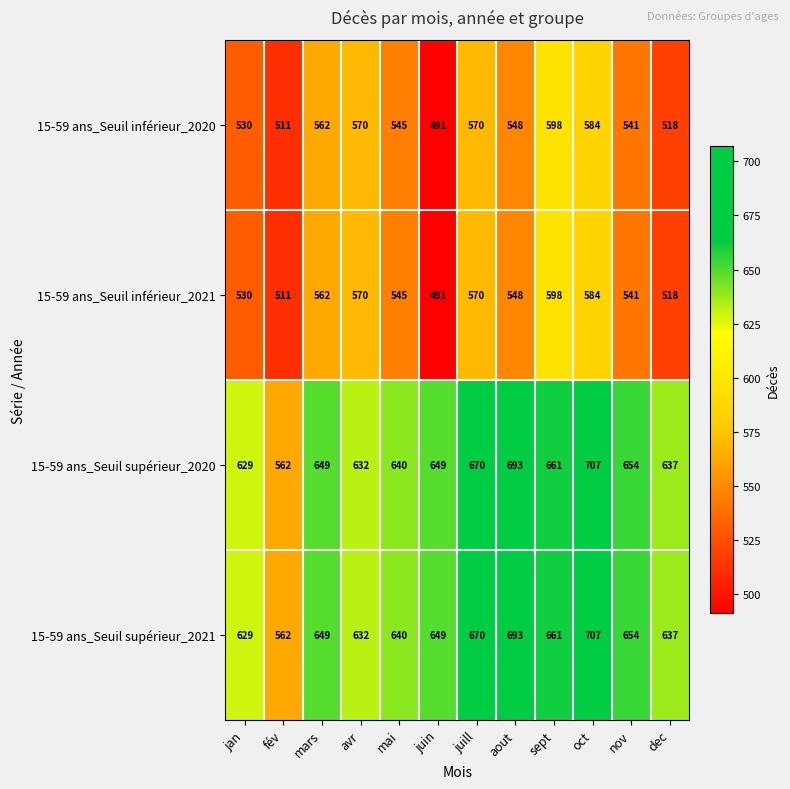

What is the maximum value for 15-59 ans_Seuil supérieur_2020?

707